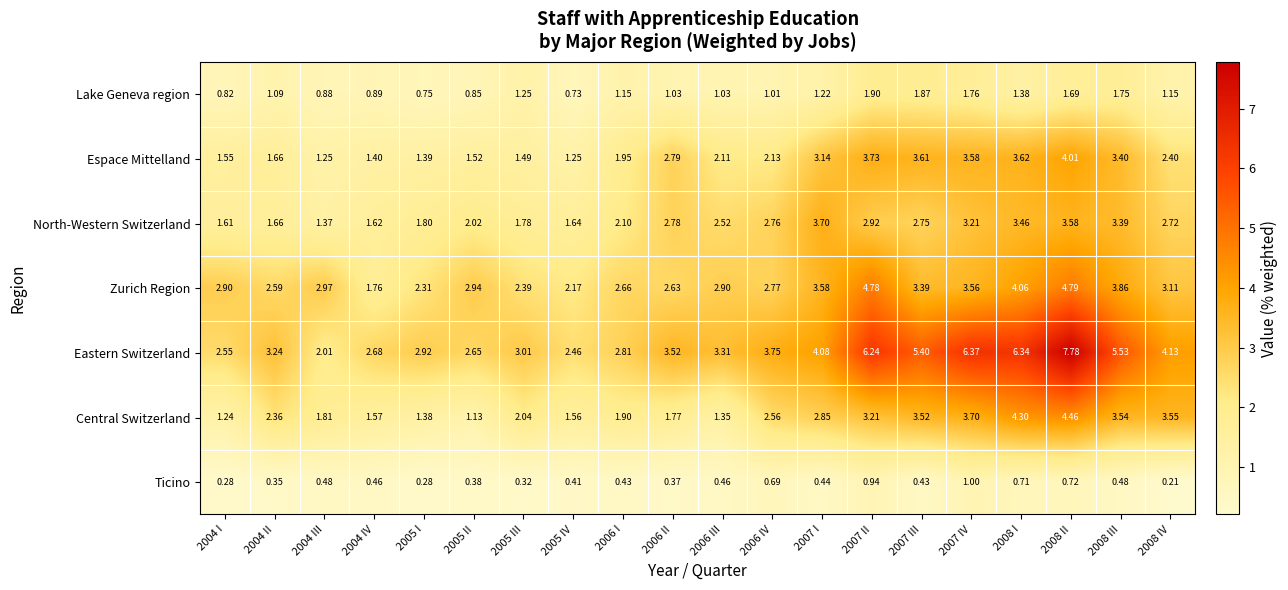

Which series has the widest spread of values?

Eastern Switzerland